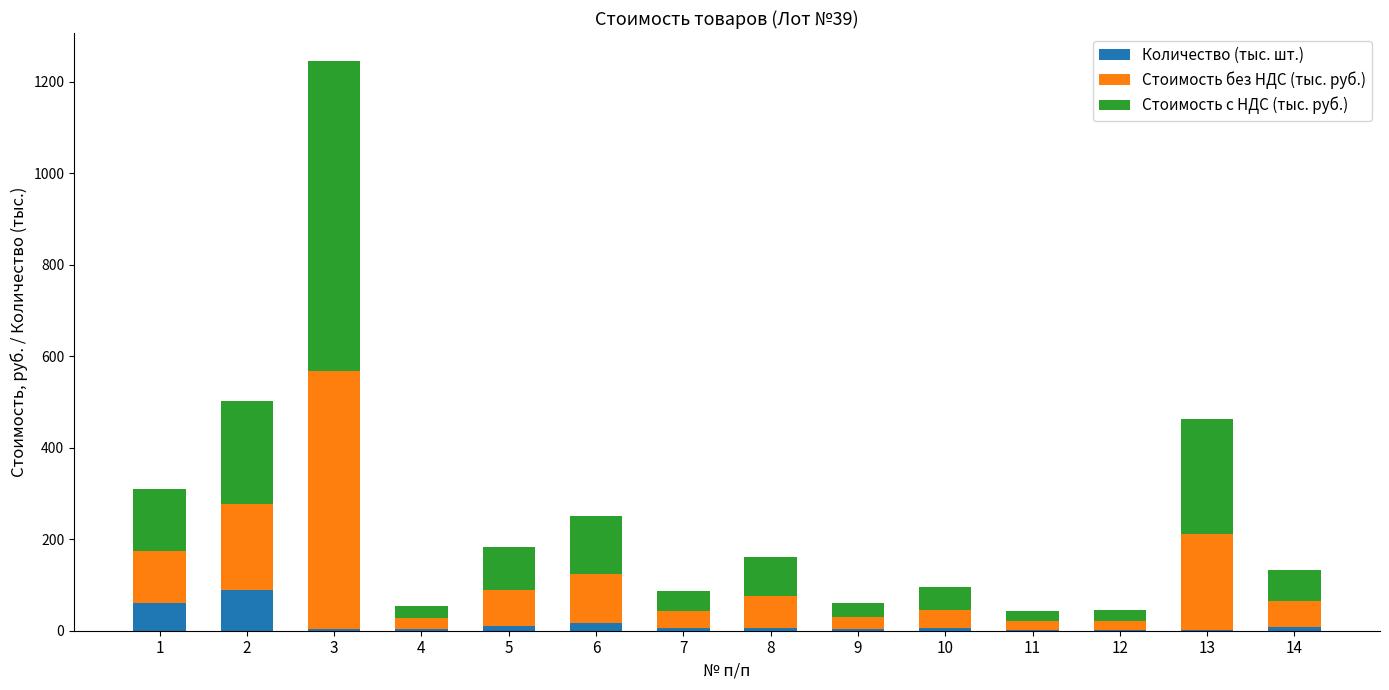

What is the maximum value for Количество (тыс. шт.)?

90.0